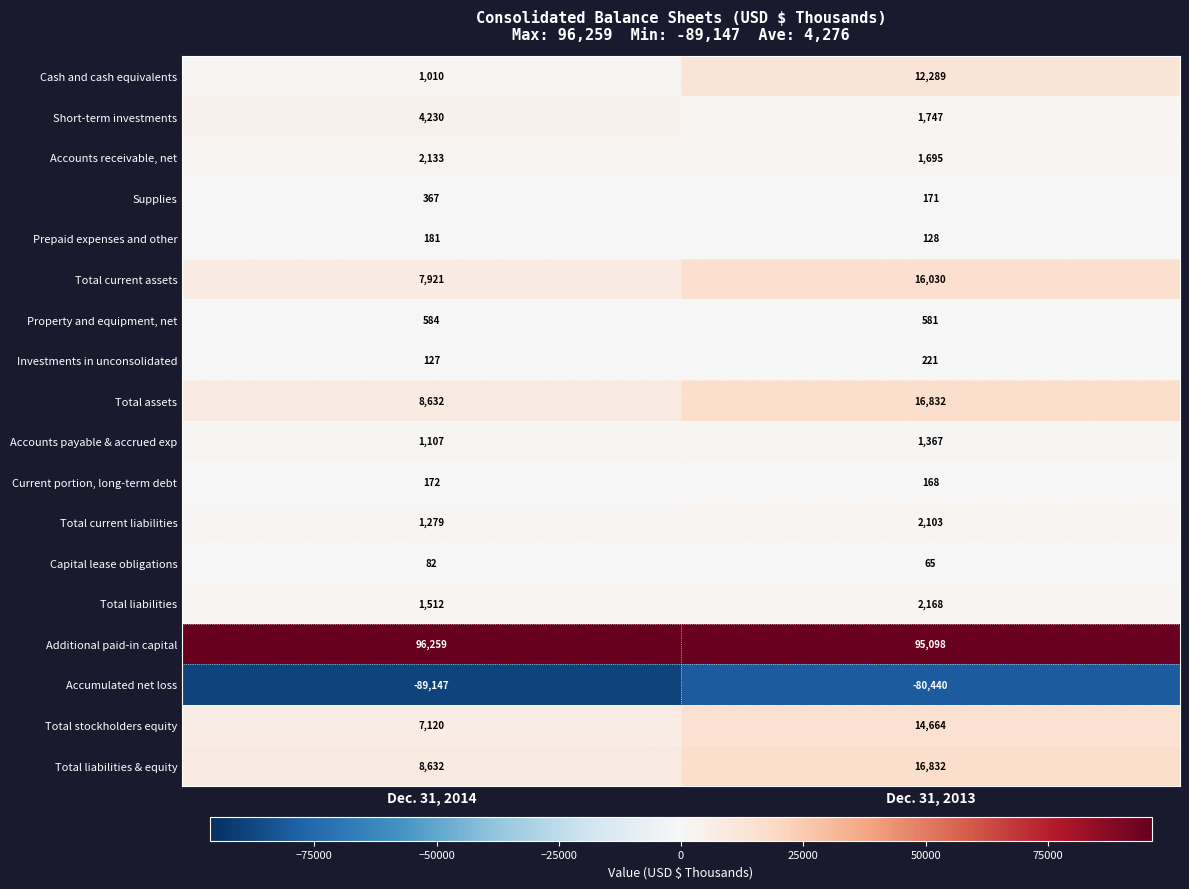

The Cash and cash equivalents series shows 2804 at Dec. 31, 2013. True or false?

False